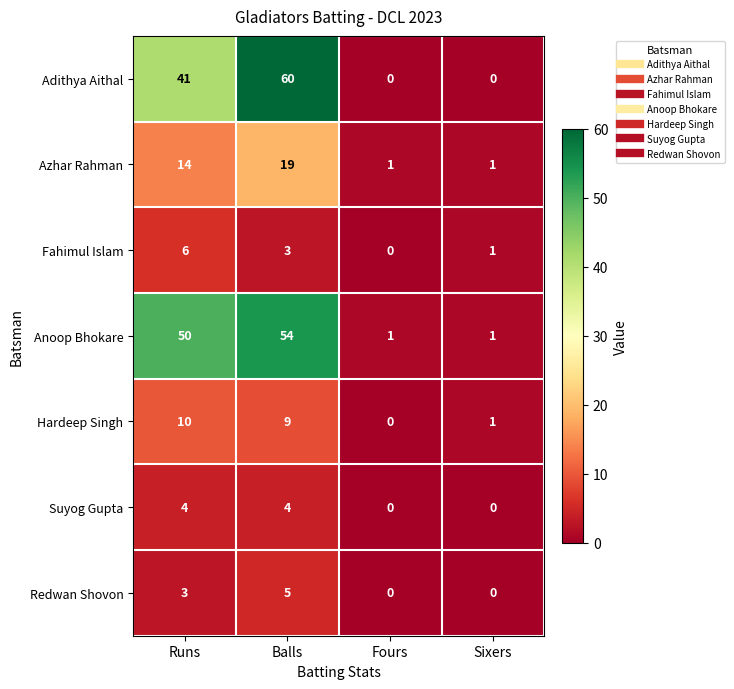

Rank the series at Runs from highest to lowest value.

Anoop Bhokare, Adithya Aithal, Azhar Rahman, Hardeep Singh, Fahimul Islam, Suyog Gupta, Redwan Shovon